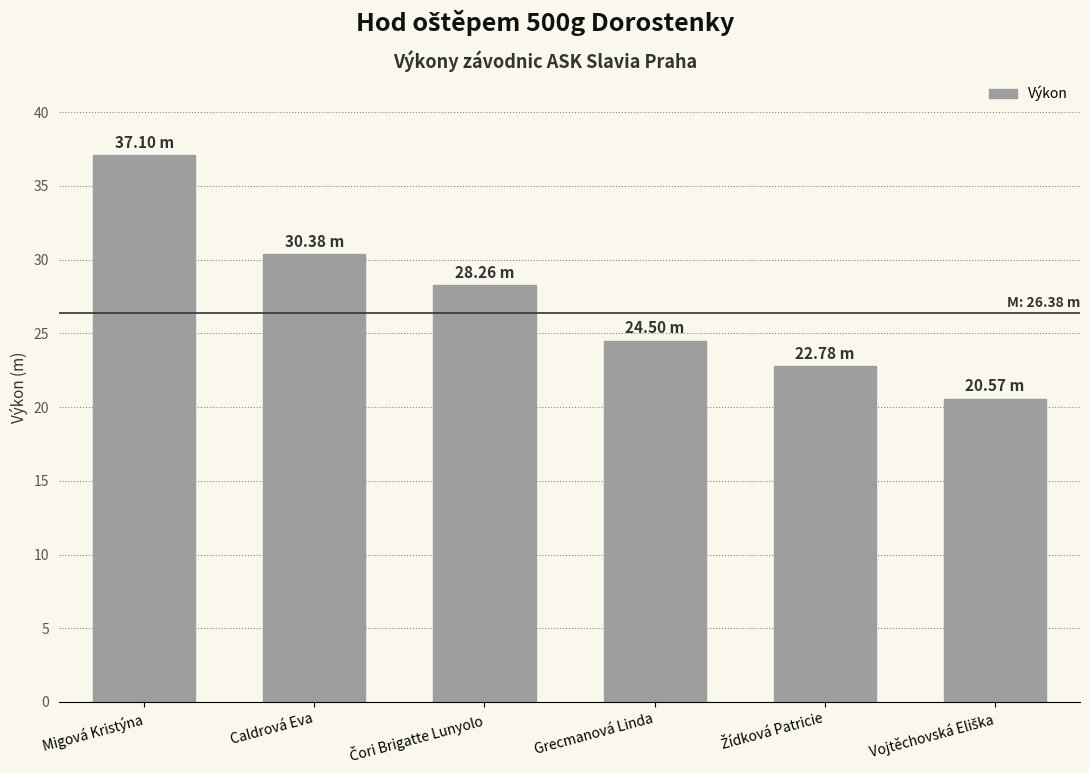

How many values are below 28?

3